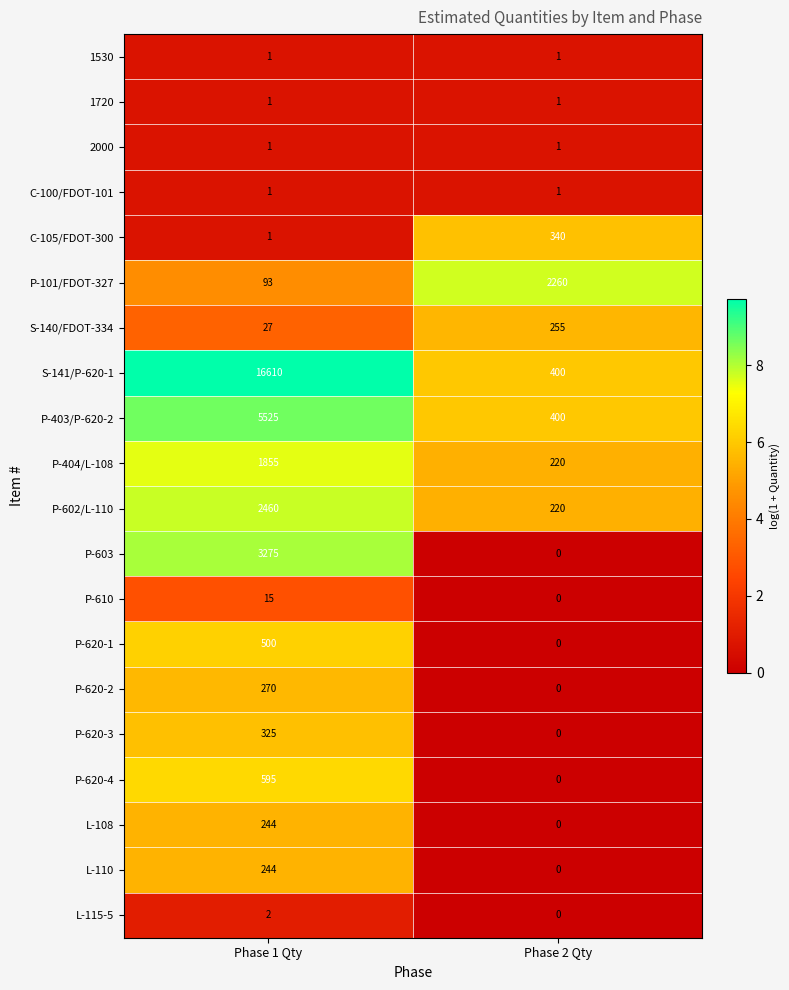

Is the value of S-140/FDOT-334 at Phase 1 Qty greater than the value of L-115-5 at Phase 2 Qty?

Yes